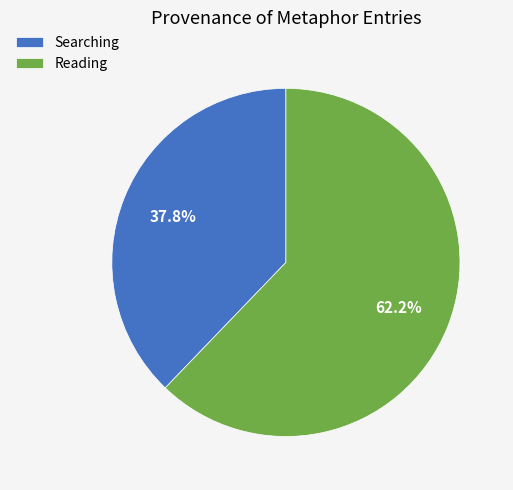

Count the number of slices in the pie.

2